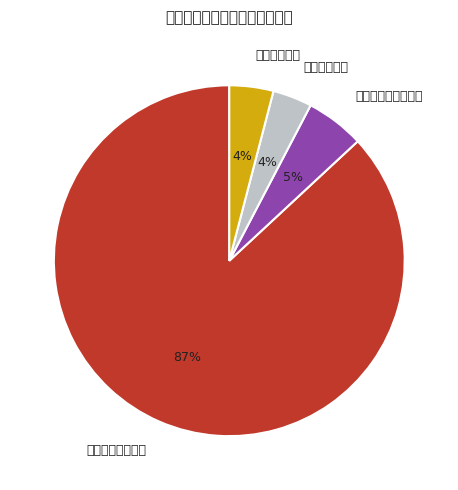

The 卫生健康支出 slice represents 18% of the pie. True or false?

False